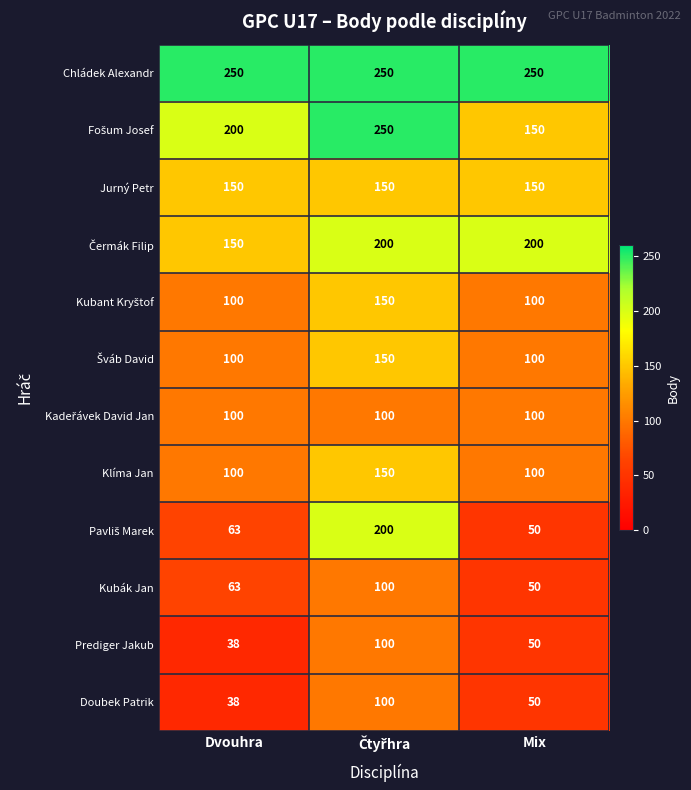

What is the average value of the Chládek Alexandr series?

250